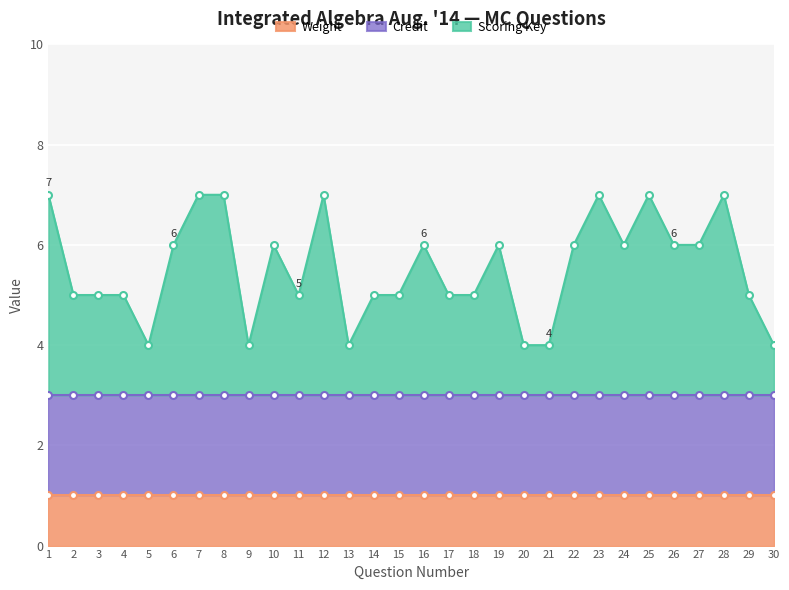

At how many categories does at least one series exceed 2?

15